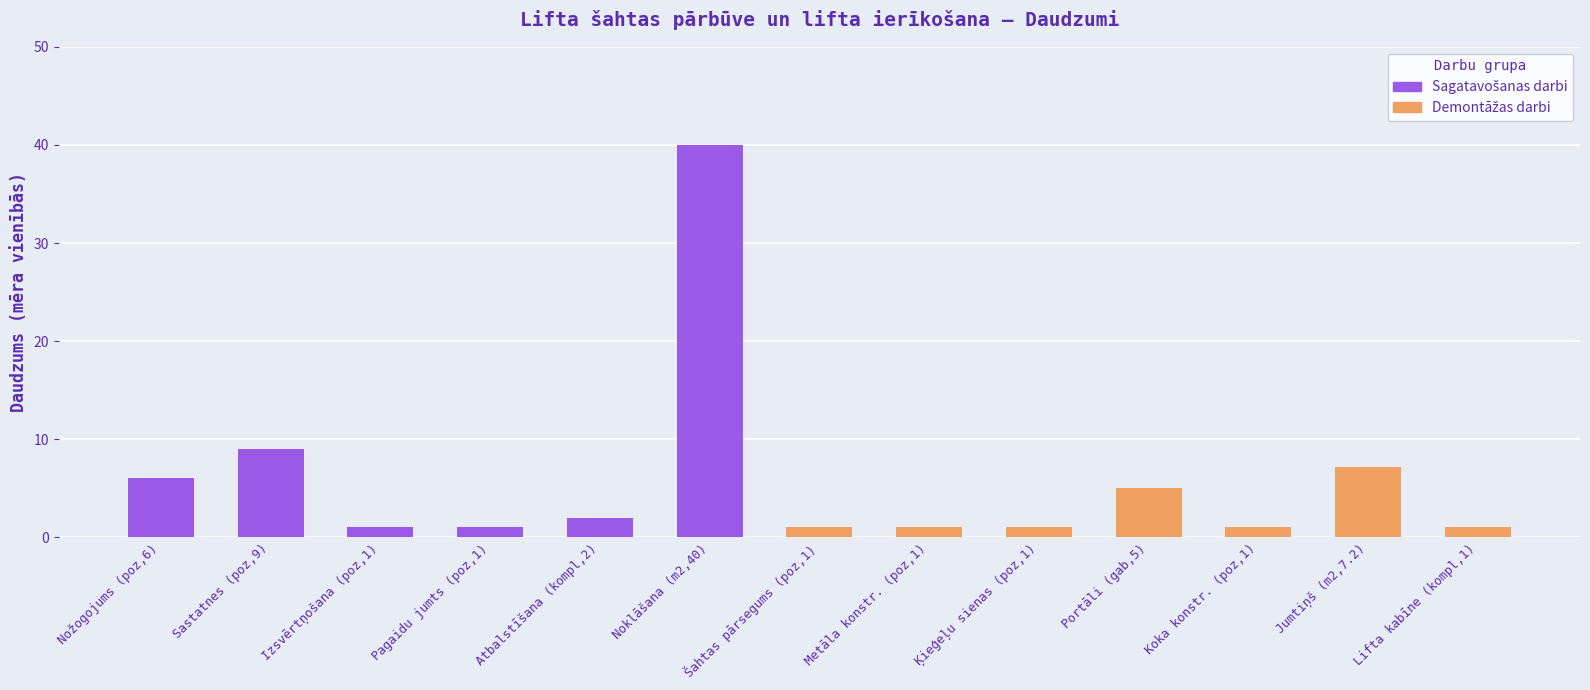

At Noklāšana (m2,40), list the series in order from smallest to largest.

Demontāžas darbi, Sagatavošanas darbi